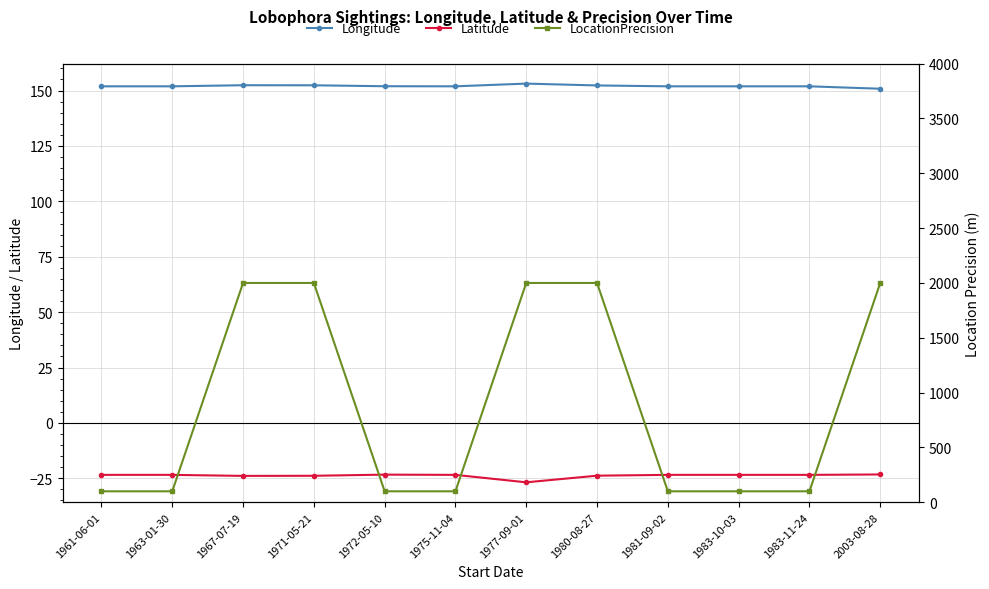

What is the minimum value shown in the chart?

-26.8